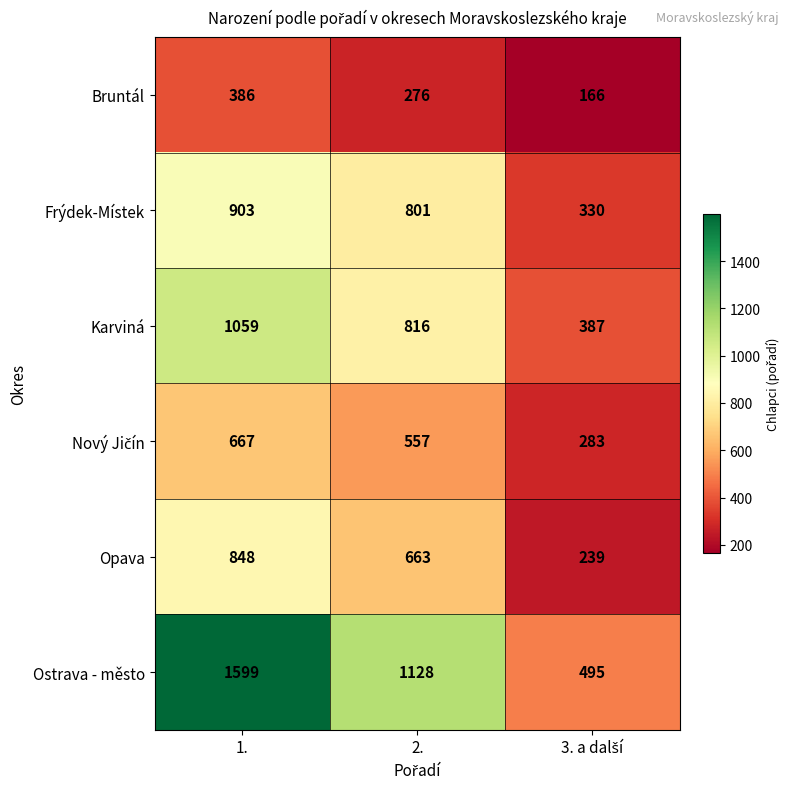

How many data points does each series have?

3